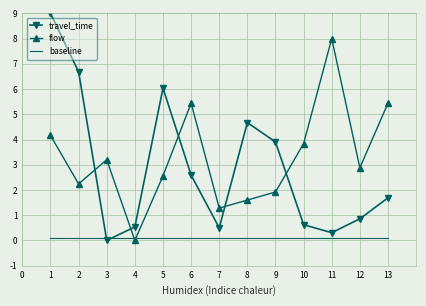

Between which two adjacent categories do flow and travel_time first intersect?

2 and 3